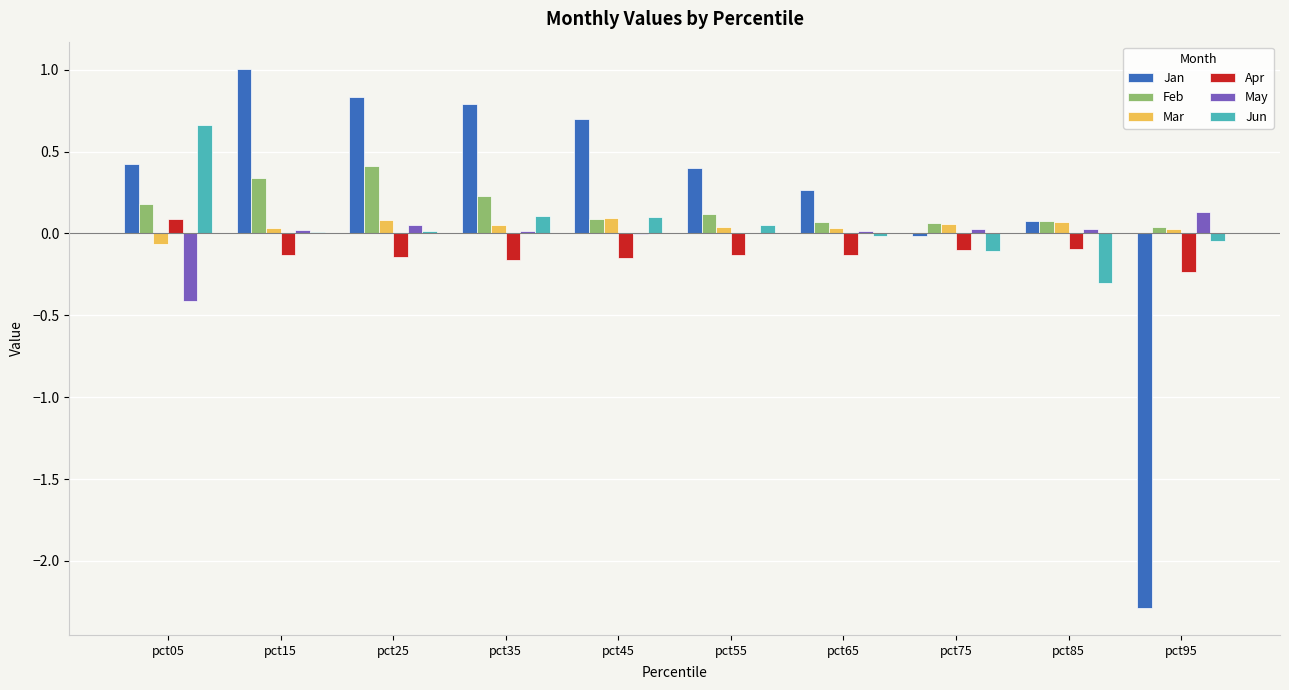

How many data points does each series have?

10